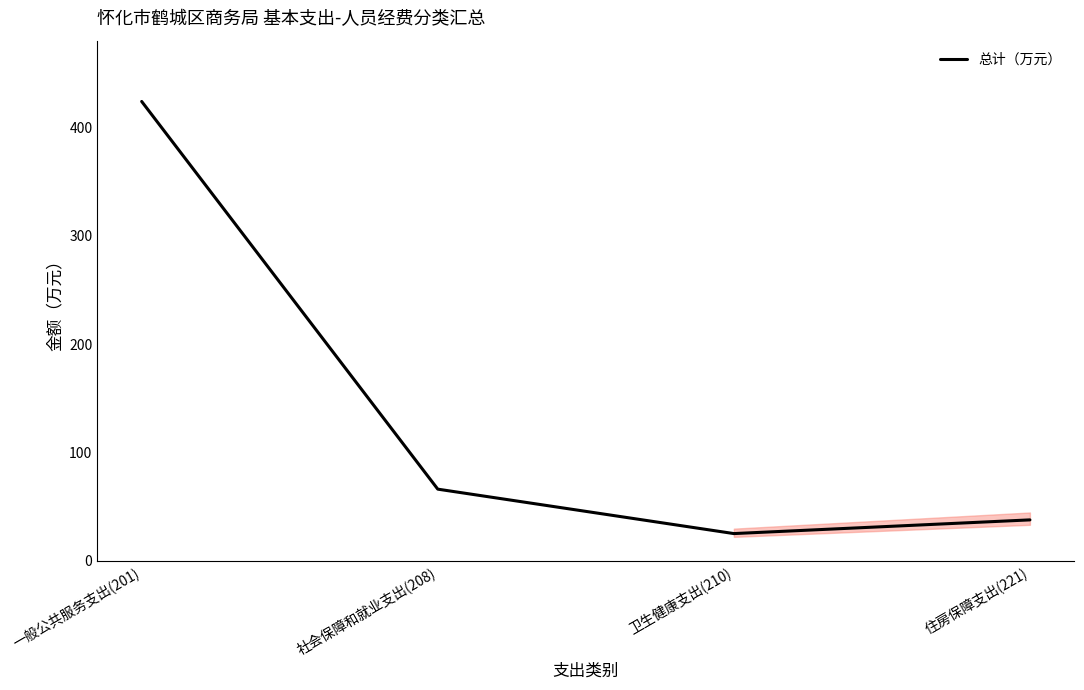

Rank the categories by value from lowest to highest.

卫生健康支出(210), 住房保障支出(221), 社会保障和就业支出(208), 一般公共服务支出(201)